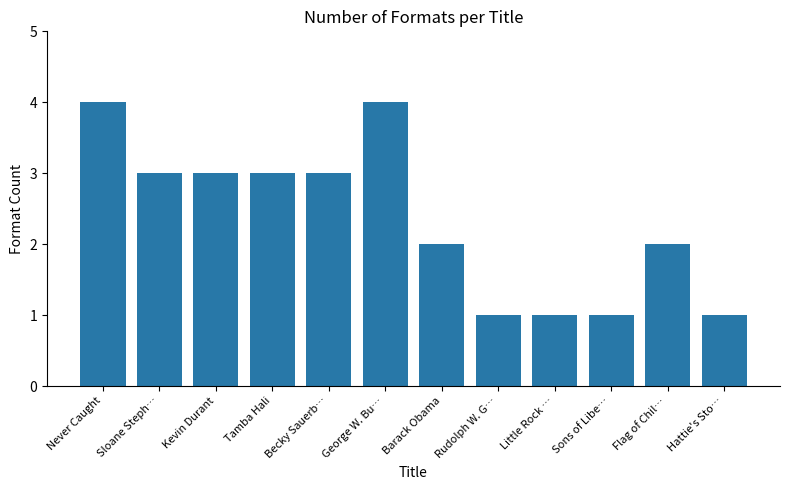

Count the values in the range 1 to 3.

10